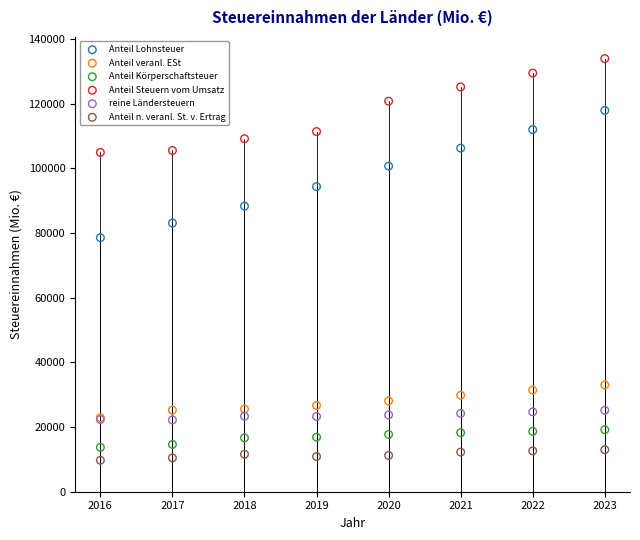

In the Anteil Lohnsteuer series, what Y value is closest to 98233?

100682.5